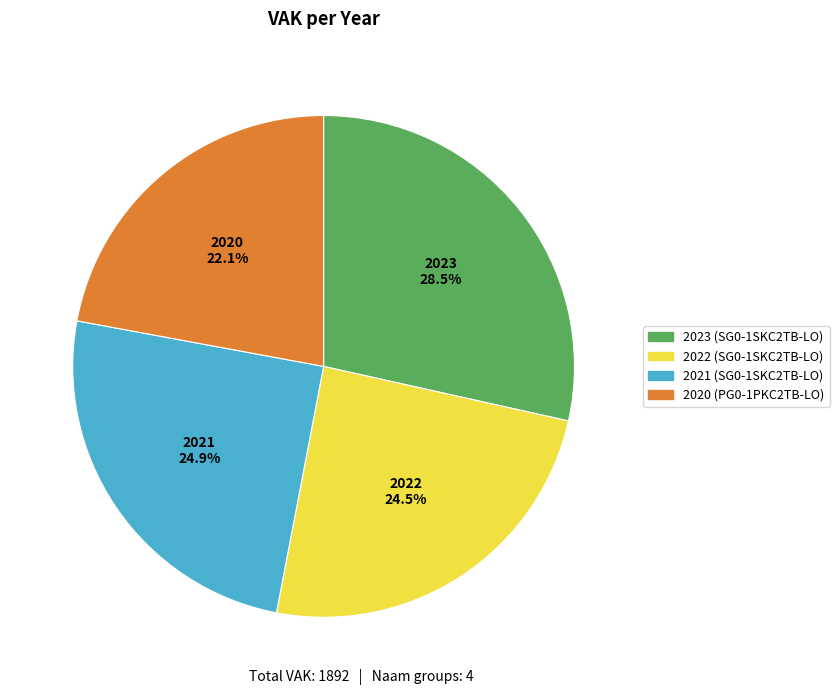

To the nearest percent, what portion does 2021 (SG0-1SKC2TB-LO) represent?

25%